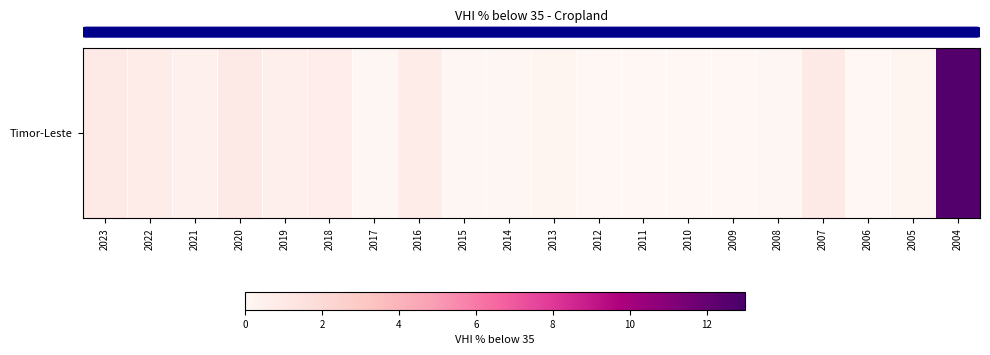

At which label is the value closest to 6?

2023